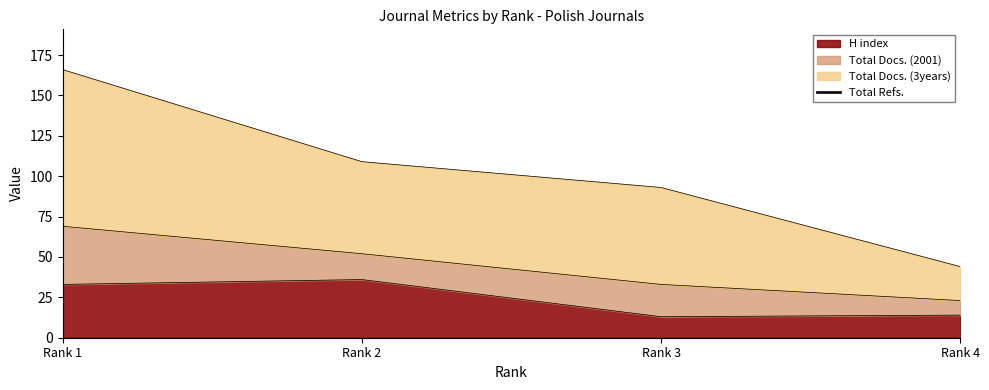

What is the sum of the values at Rank 1 and Rank 2?

1900